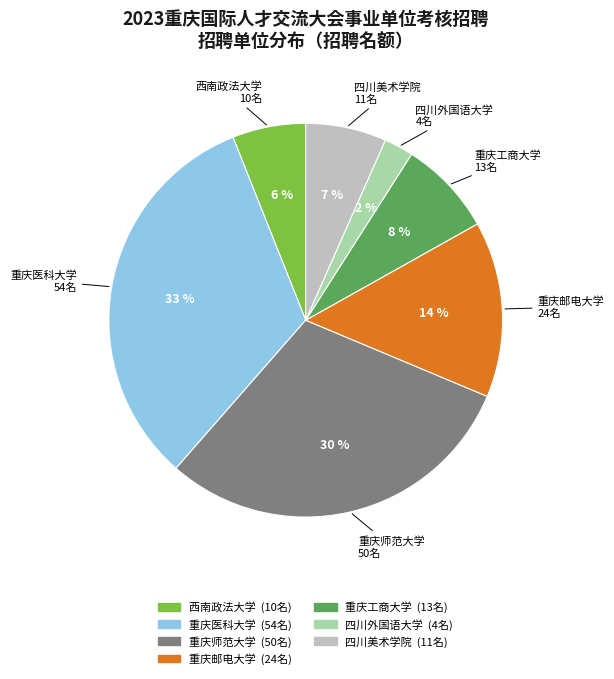

Does 西南政法大学 represent more than half of the total?

No